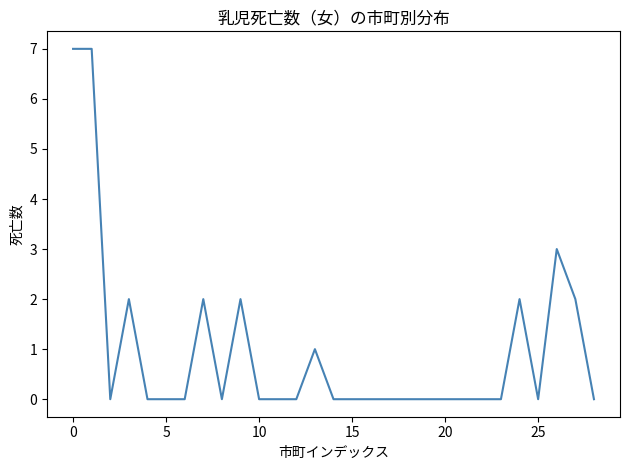

What is the greatest value displayed?

7